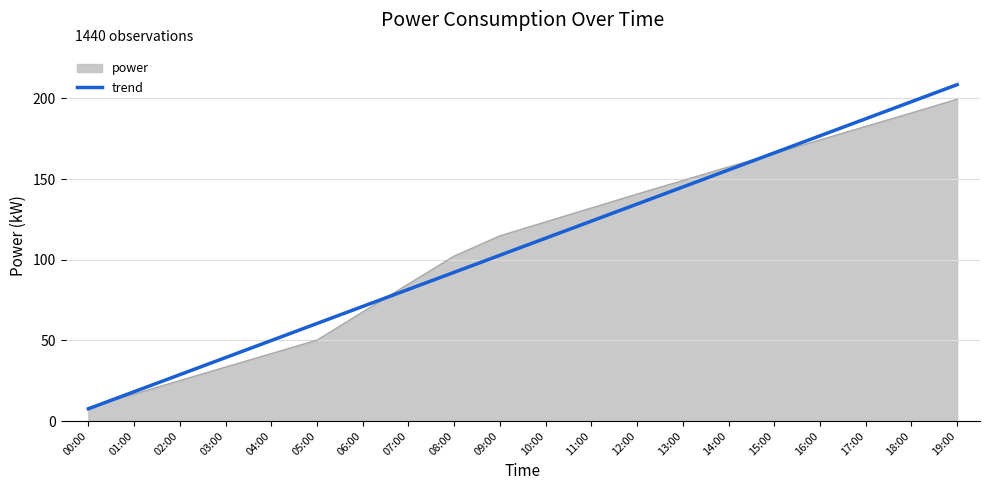

What is the minimum value for power?

8.4